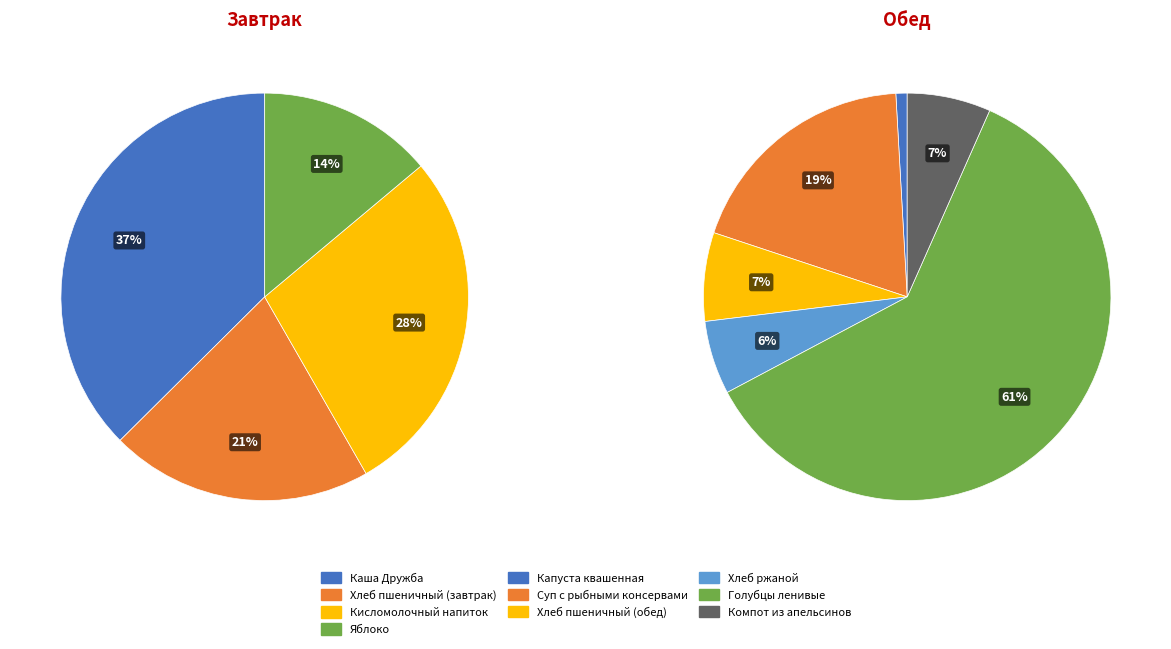

Which has a higher value, Кисломолочный напиток or Хлеб пшеничный (обед)?

Кисломолочный напиток